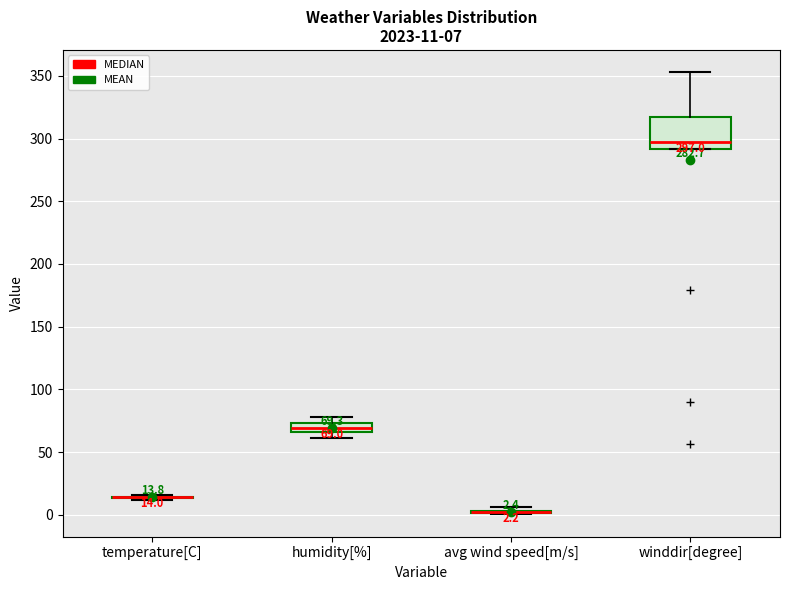

Which box is the tallest, from its lower edge to its upper edge?

winddir[degree]